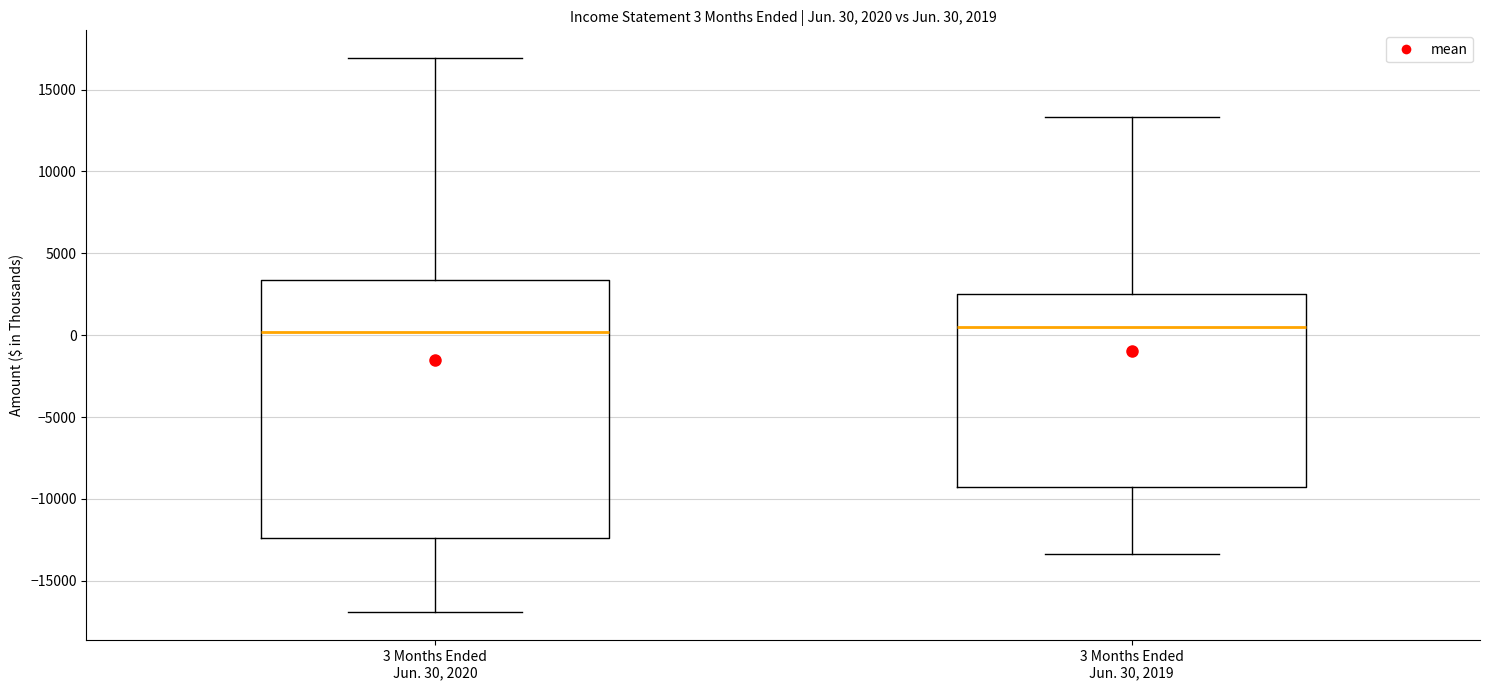

Which box is the tallest, from its lower edge to its upper edge?

3 Months Ended Jun. 30, 2020